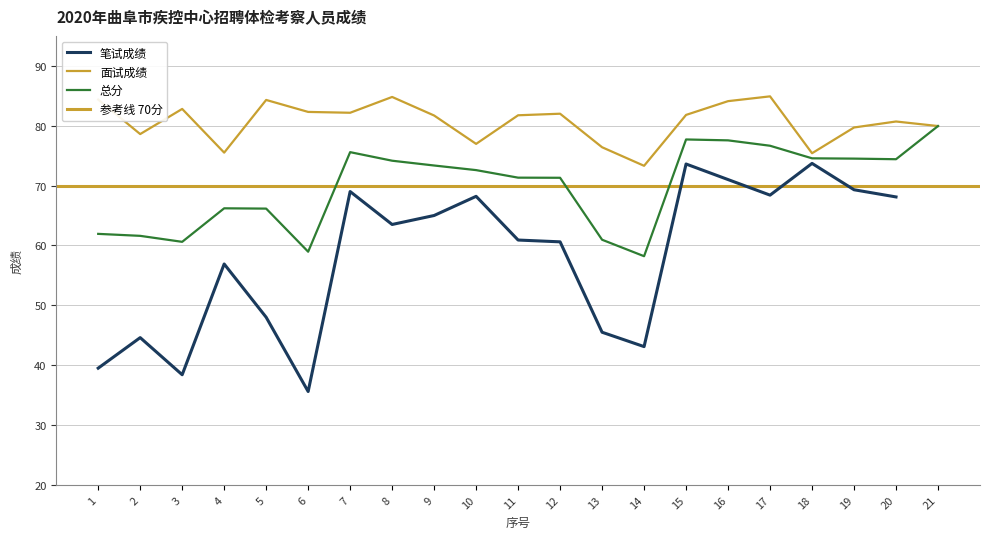

What is the value of the 面试成绩 point at the 16th from the left?

84.1